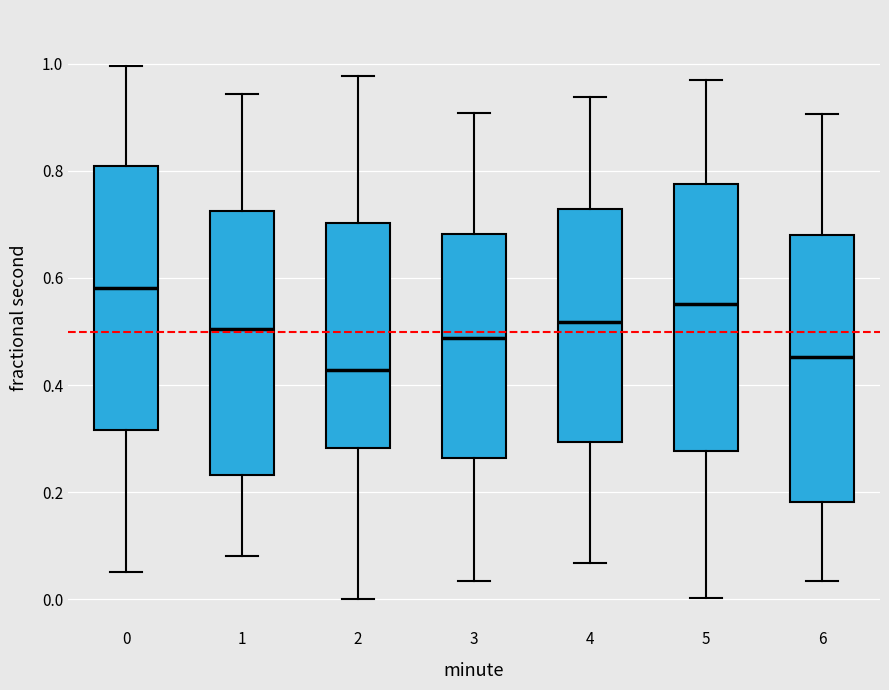

Which box has the lowest median line?

2